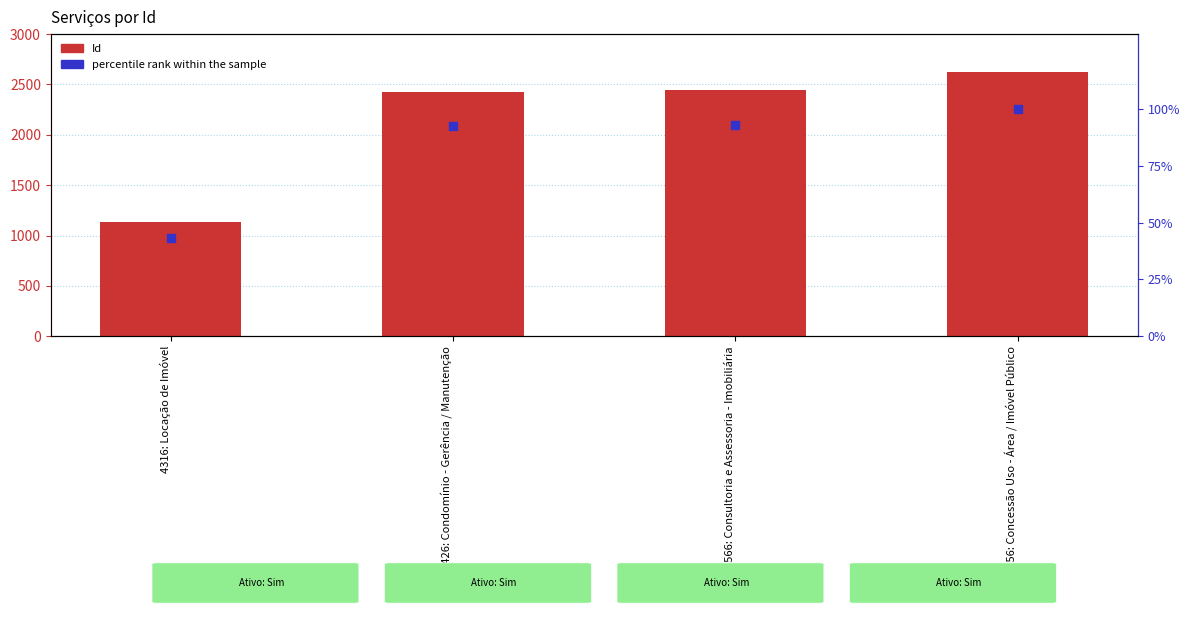

Which series has the largest total across all categories?

Id